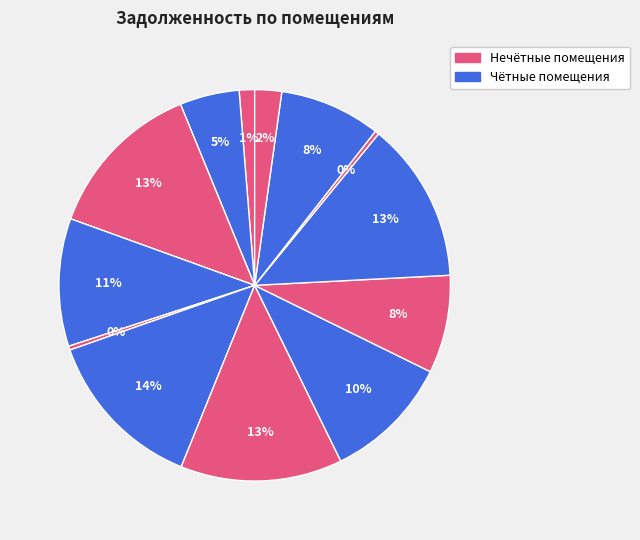

How many slices are in this pie chart?

13